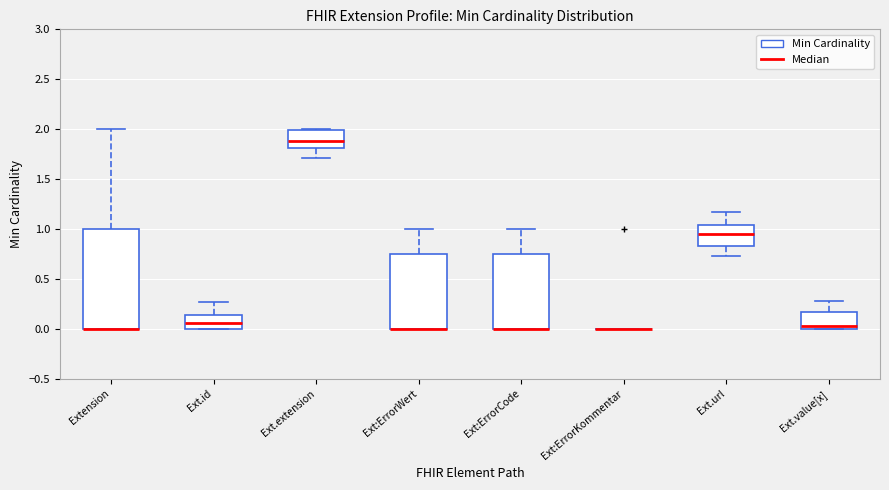

Reading left to right, transcribe this box plot: for each box, give where its median line is, the range the box spans, and where its two whiskers end, as read against the y-axis. The values are not printed on the chart, so give them approximately, as read against the axis.

Extension: median 0.00 (drawn on the box's lower edge), box 0.00 to 1.00, whiskers 0.00 to 2.00
Ext.id: median 0.05, box 0.00 to 0.15, whiskers 0.00 to 0.25
Ext.extension: median 1.90, box 1.80 to 2.00, whiskers 1.70 to 2.00
Ext:ErrorWert: median 0.00 (drawn on the box's lower edge), box 0.00 to 0.75, whiskers 0.00 to 1.00
Ext:ErrorCode: median 0.00 (drawn on the box's lower edge), box 0.00 to 0.75, whiskers 0.00 to 1.00
Ext:ErrorKommentar: box collapsed to a line at 0.00, whiskers 0.00 to 0.00
Ext.url: median 0.95, box 0.85 to 1.05, whiskers 0.75 to 1.15
Ext.value[x]: median 0.05, box 0.00 to 0.15, whiskers 0.00 to 0.30